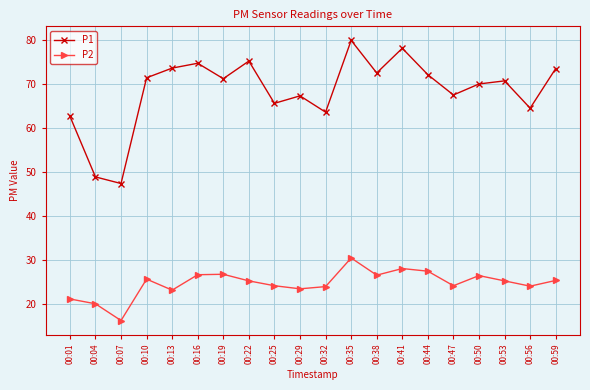

List the series in order of their overall mean, highest first.

P1, P2